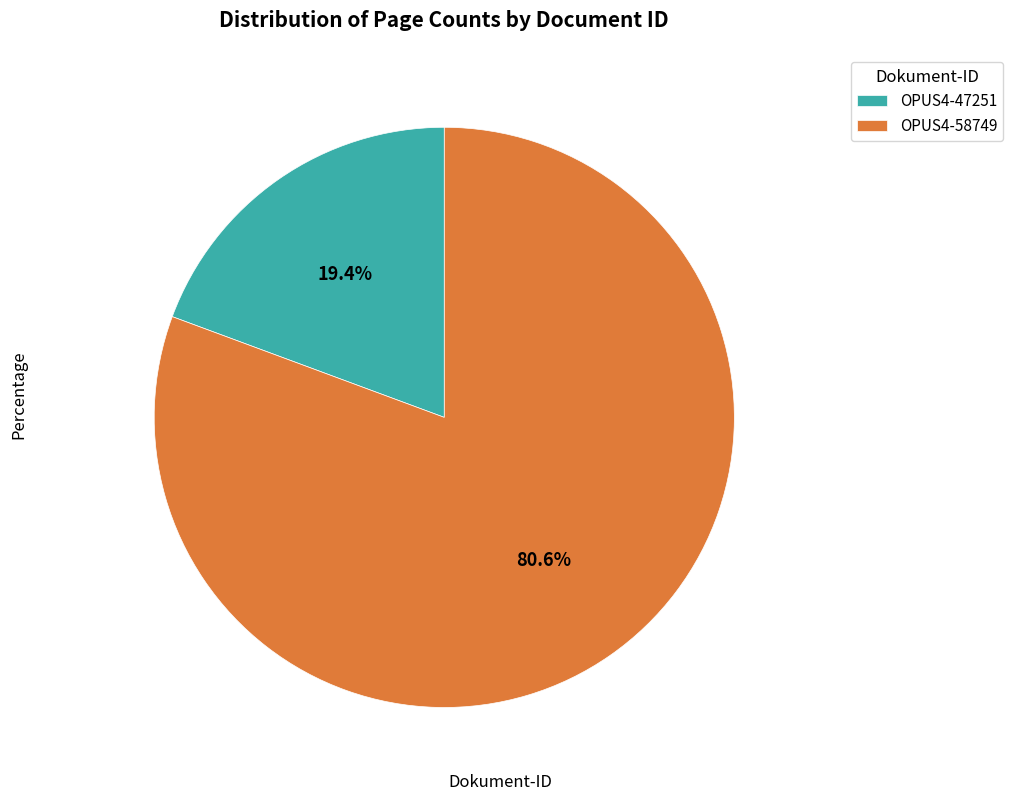

The OPUS4-58749 slice represents 81% of the pie. True or false?

True